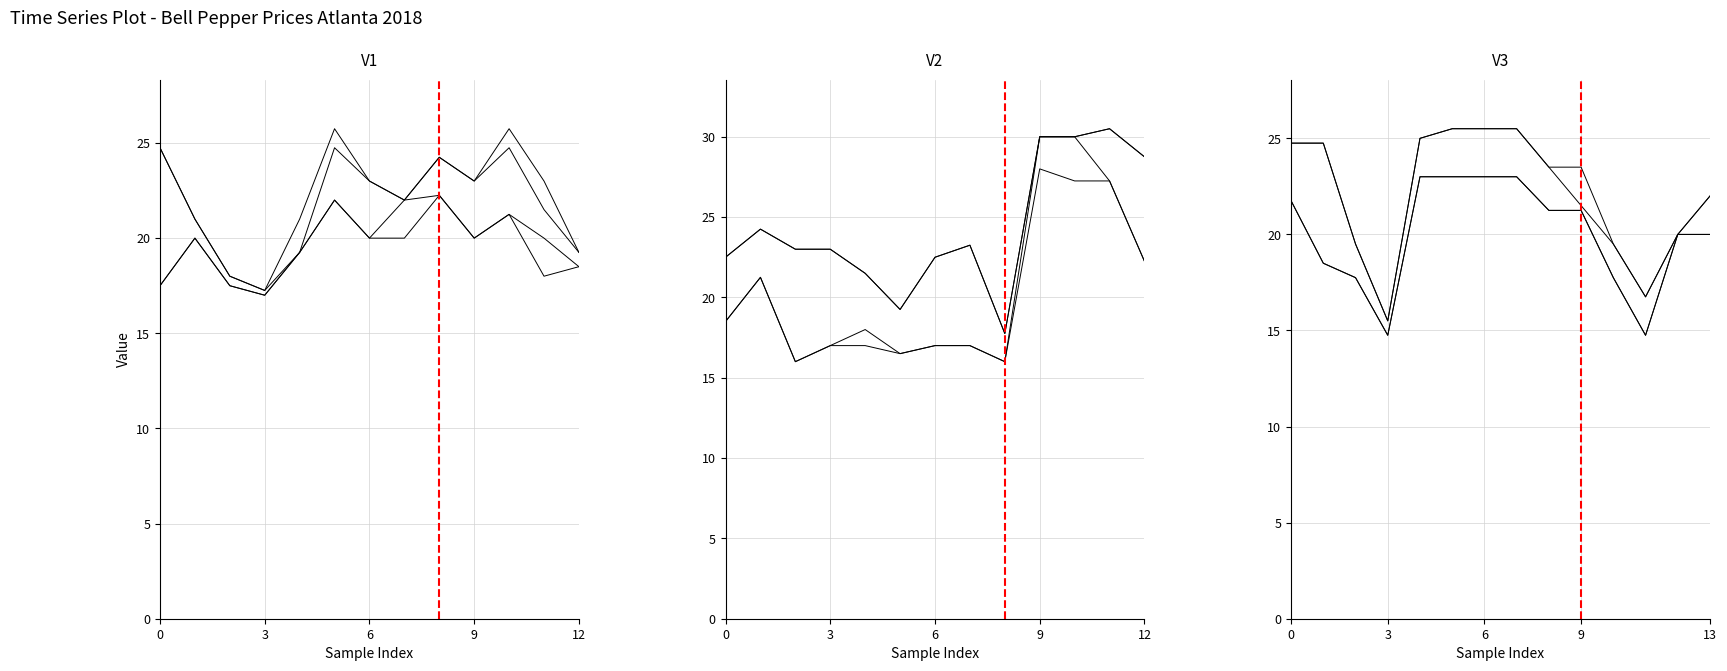

How many data points in High Price are less than 23?

6